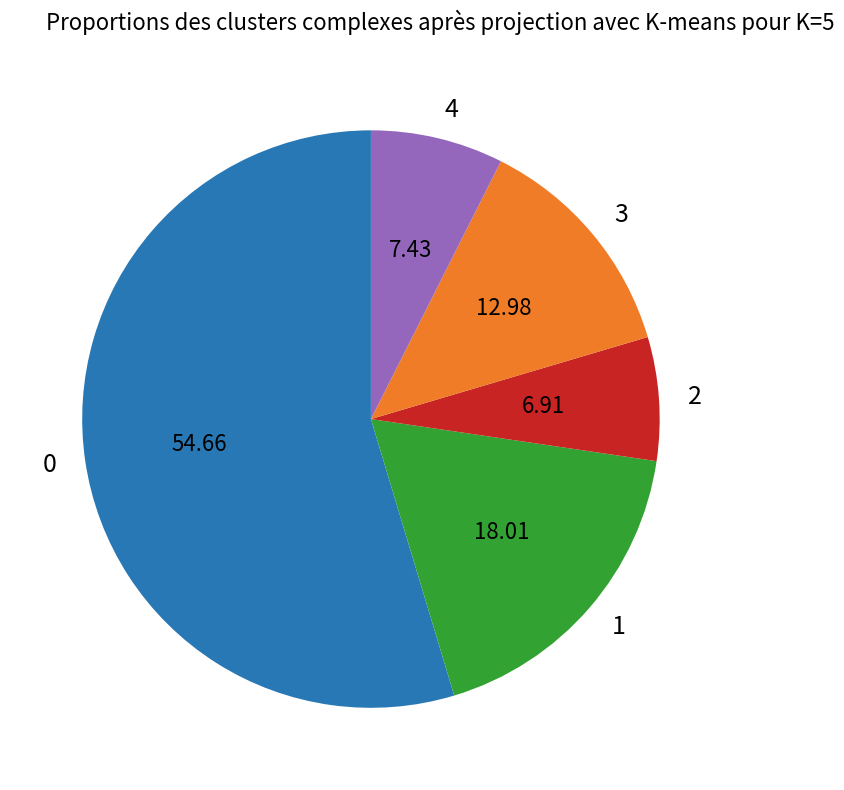

Is there any slice that represents more than half of the pie?

Yes